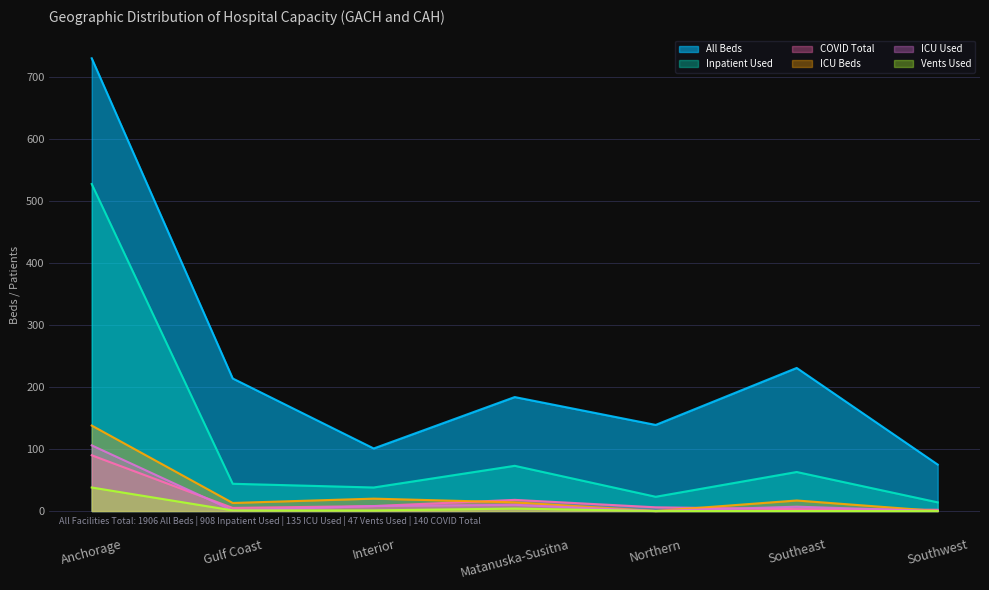

At which category is the sum across all series the highest?

Anchorage